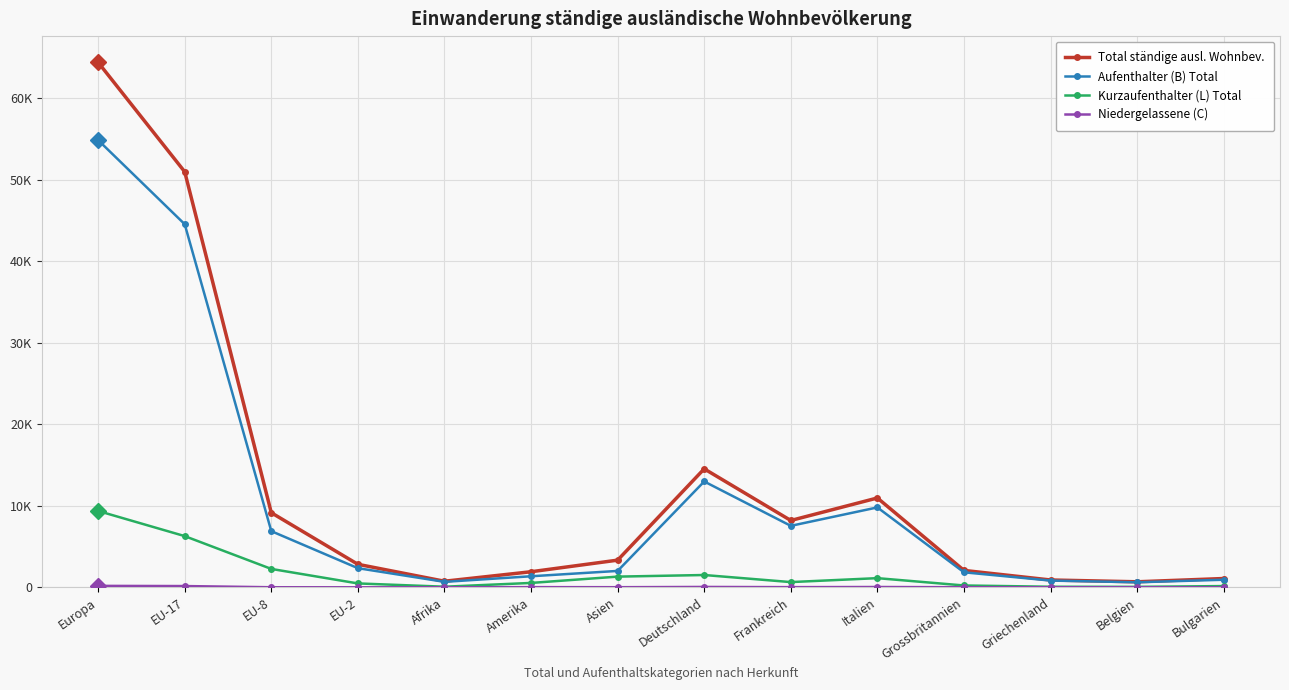

Where is Aufenthalter (B) Total nearest to the value 27724?

Deutschland